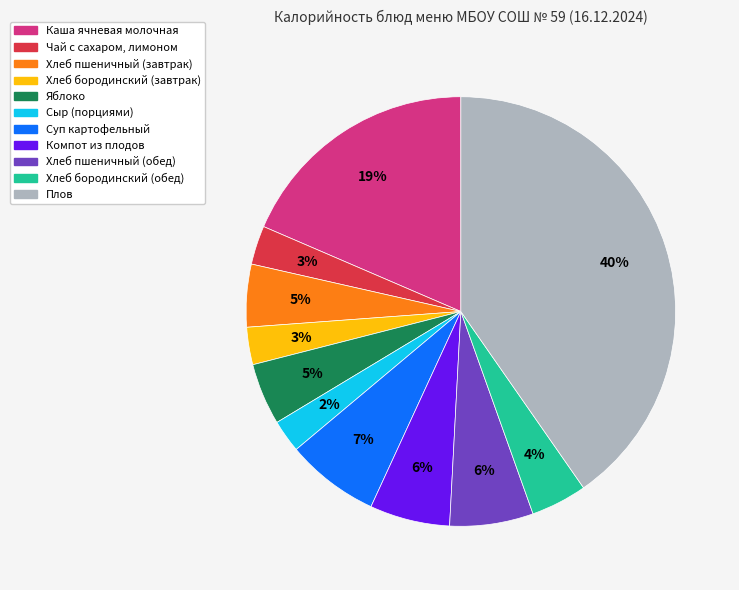

What is the ratio of the value at Яблоко to the value at Компот из плодов?

0.8